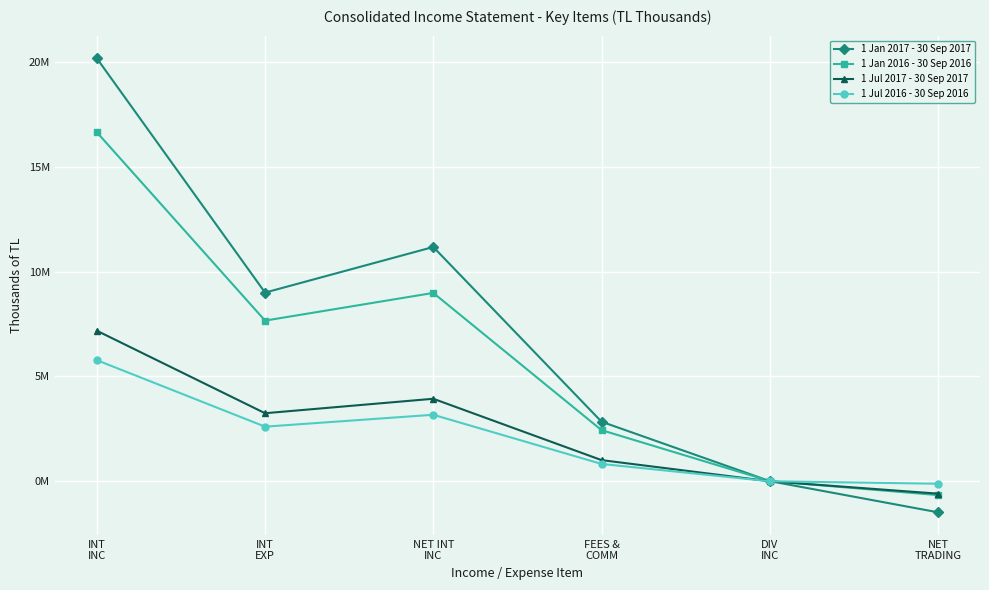

What are all the series names shown in the legend?

1 Jan 2017 - 30 Sep 2017, 1 Jan 2016 - 30 Sep 2016, 1 Jul 2017 - 30 Sep 2017, 1 Jul 2016 - 30 Sep 2016